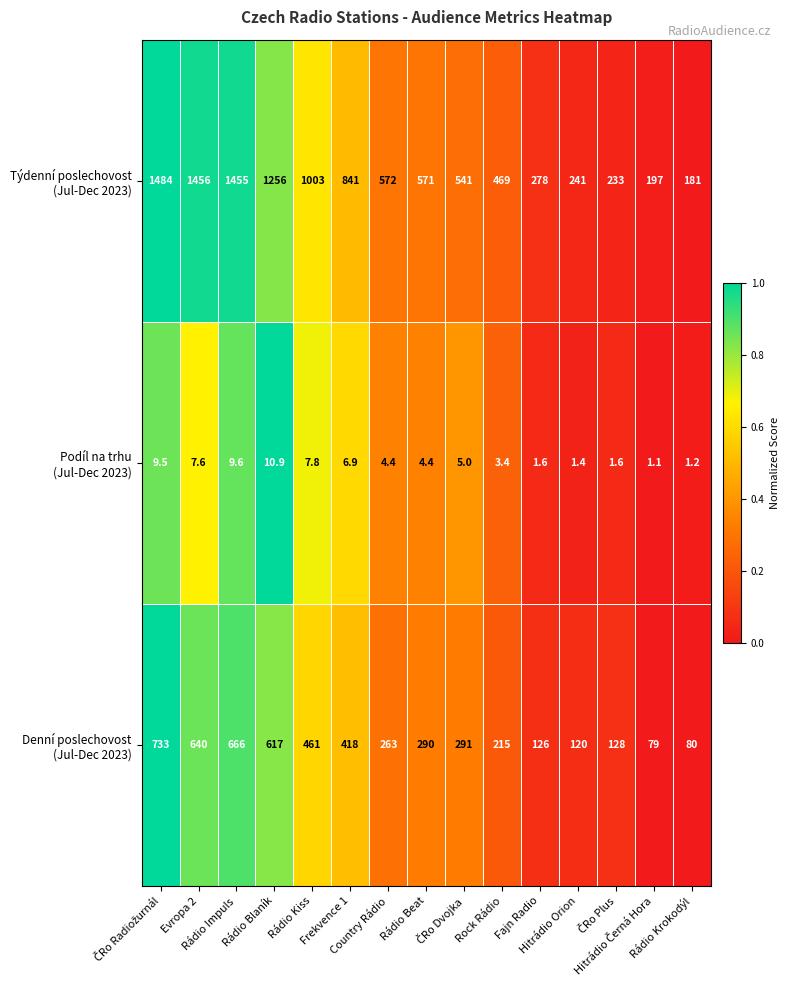

What is the minimum value shown in the chart?

1.1